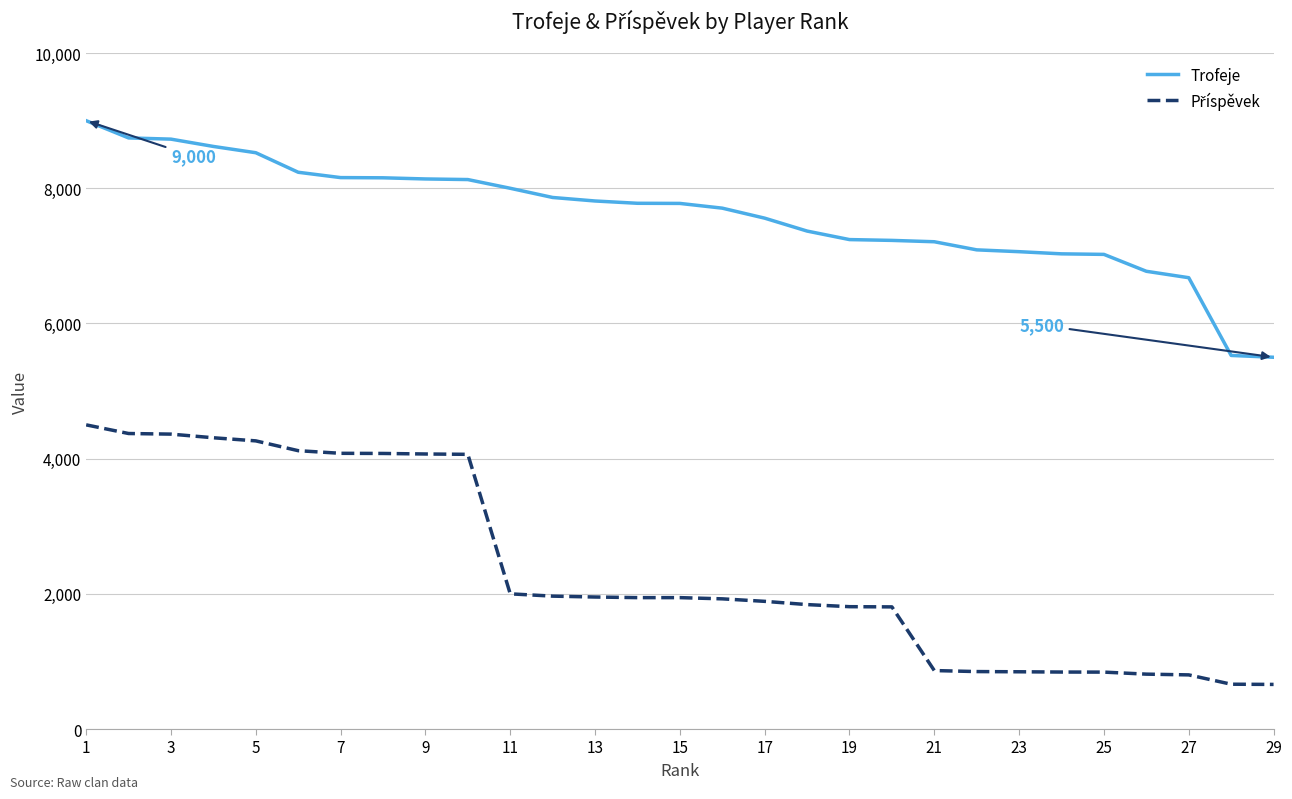

Which series has the largest total across all categories?

Trofeje